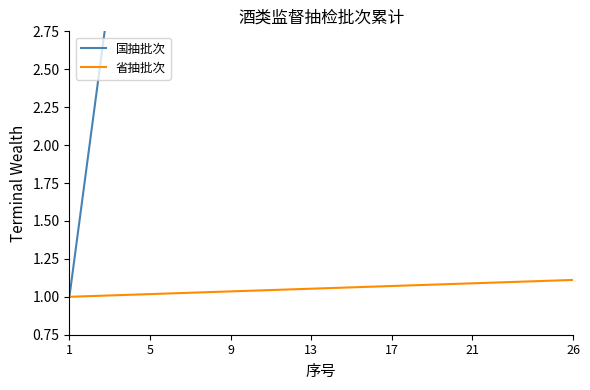

How many lines are shown in the chart?

2